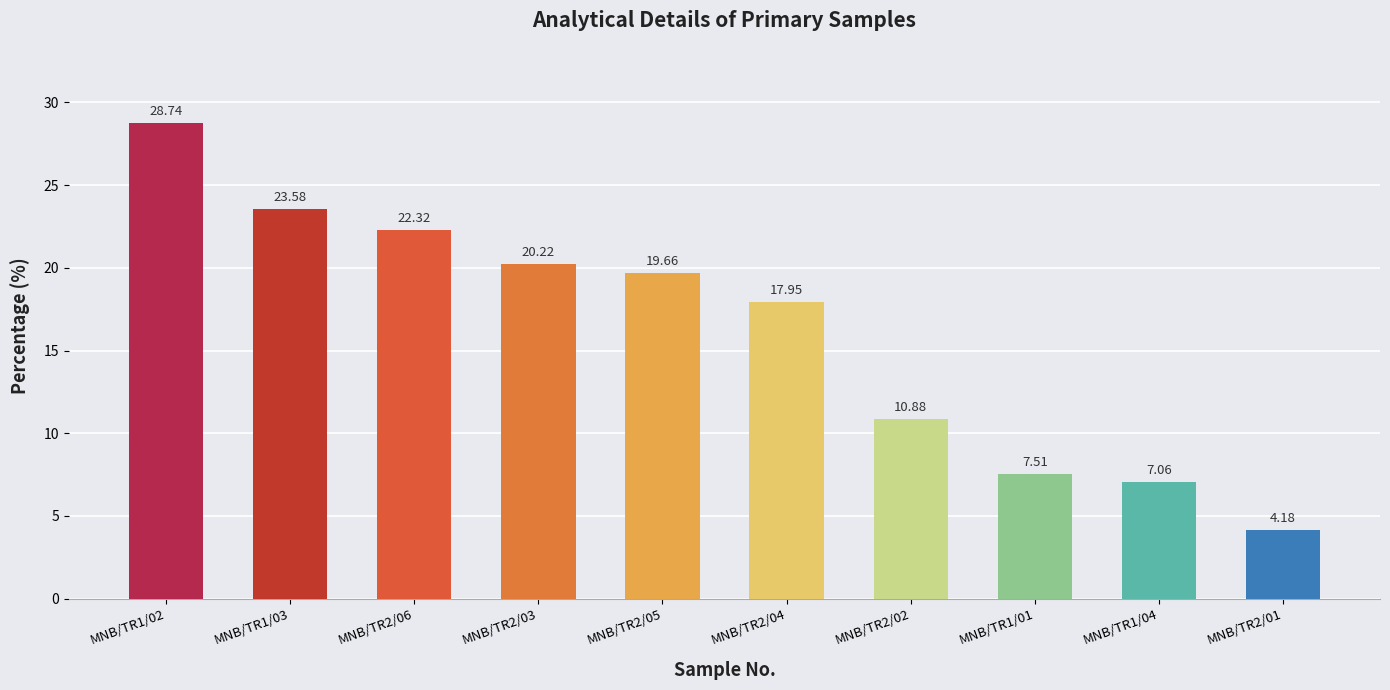

What is the difference between the second highest and minimum values?

19.4